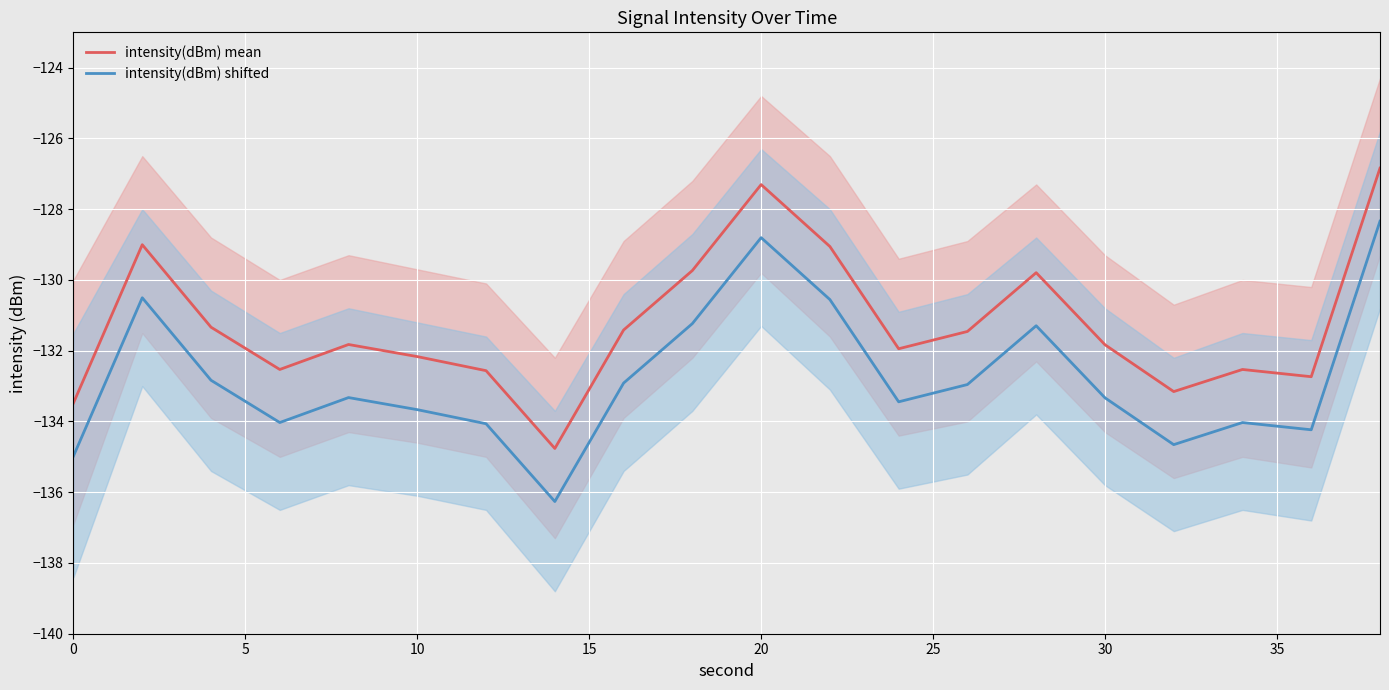

What is the highest value of the intensity(dBm) shifted series?

-128.3